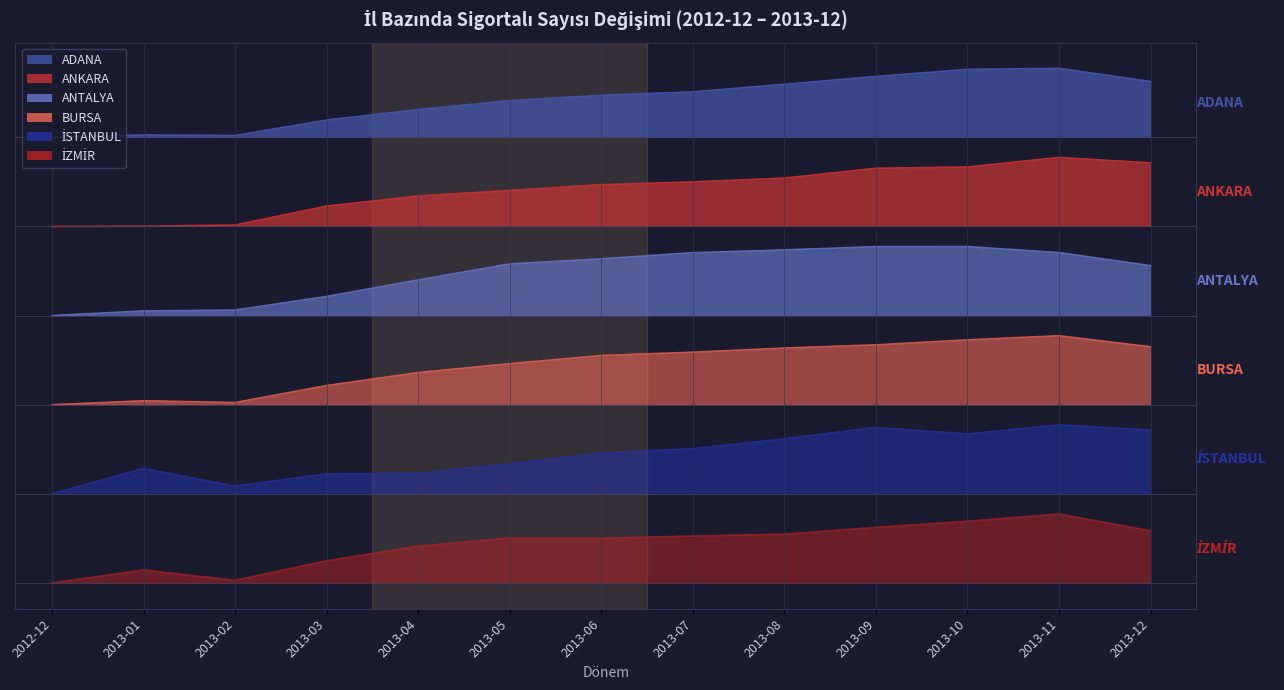

Which has a higher value, 2013-10 or 2013-02?

2013-10